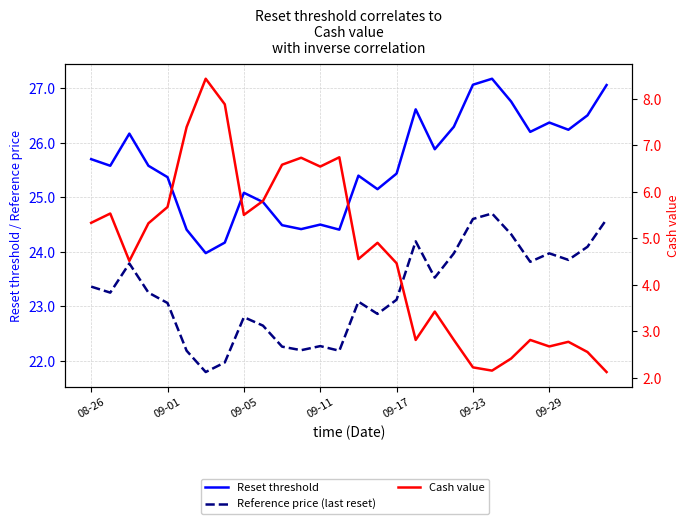

In Reset threshold, how many points are higher than both neighbors (excluding endpoints)?

7